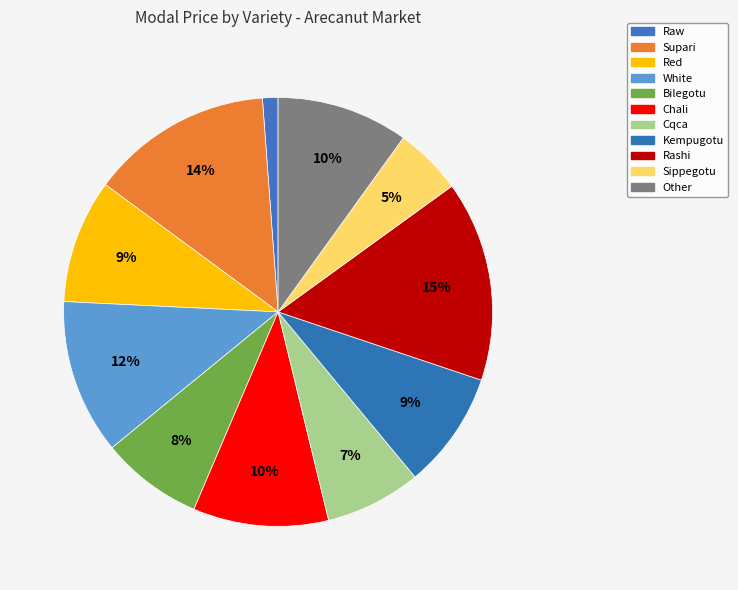

Does any single category account for the majority?

No